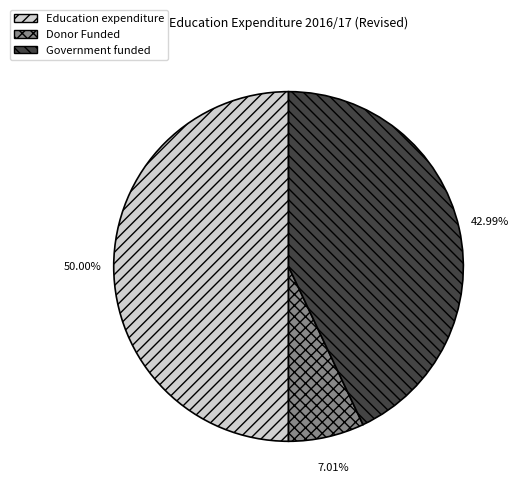

Is it true that Education expenditure is 50% of the pie?

True